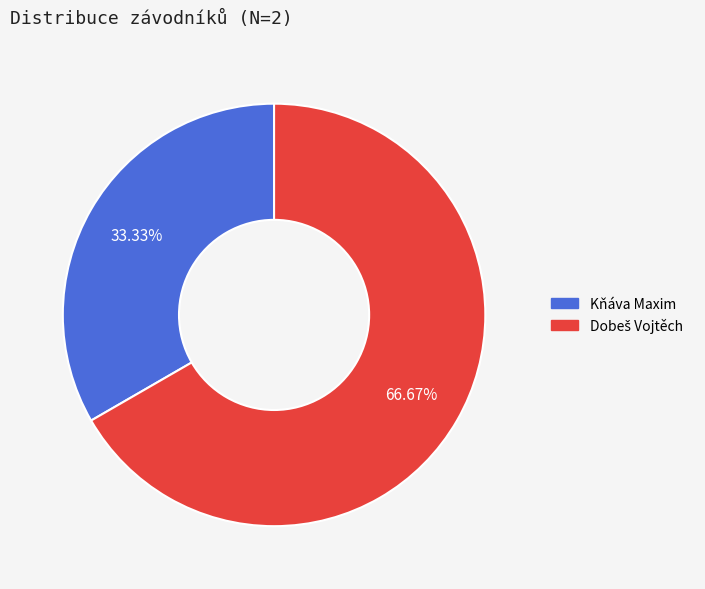

How many segments does this pie chart have?

2